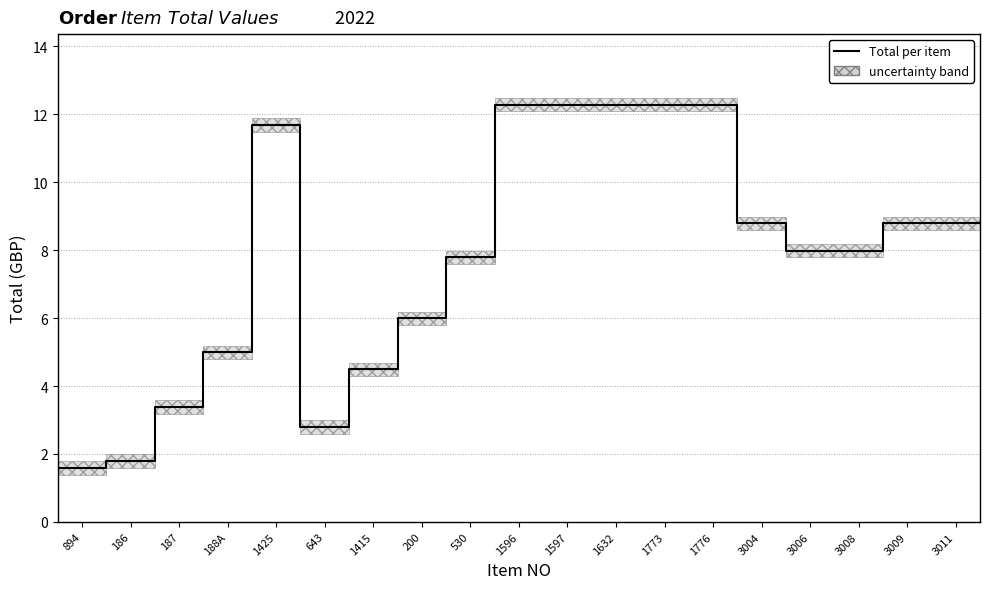

What is the sum of the values at 530 and 3009?

16.6